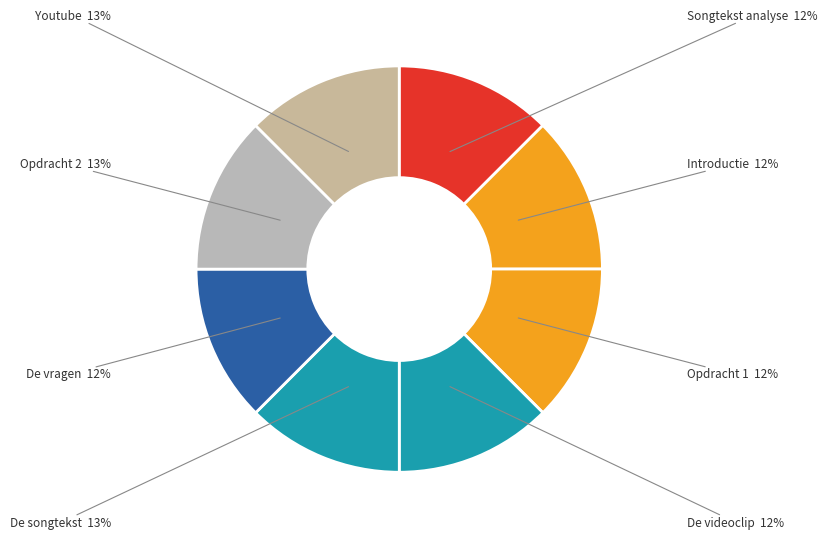

Is Introductie the majority of the pie?

No